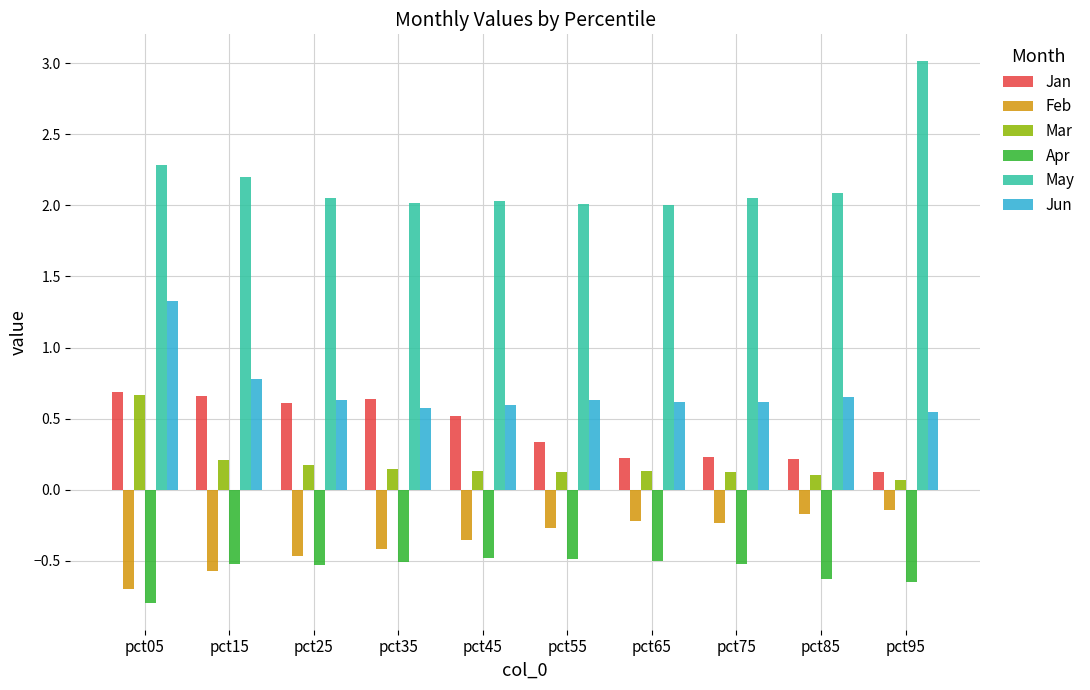

Which series changed the most between pct55 and pct95?

May